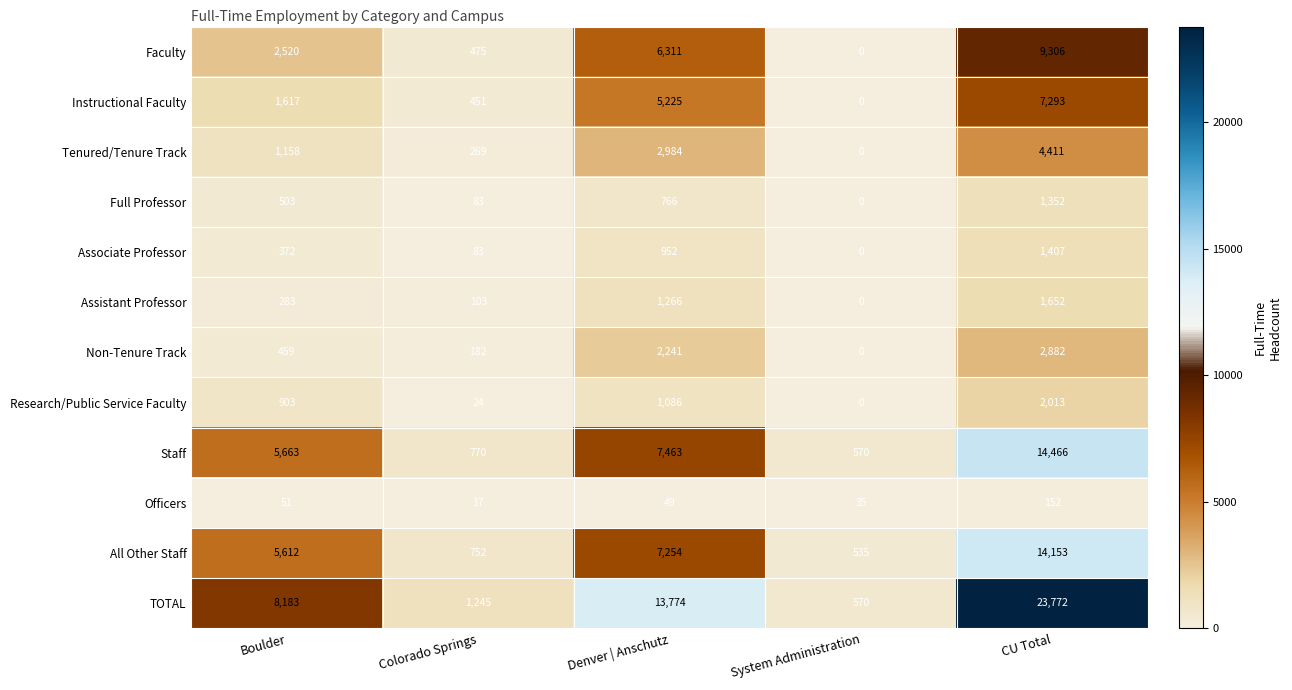

Which series changed the most between System Administration and CU Total?

TOTAL